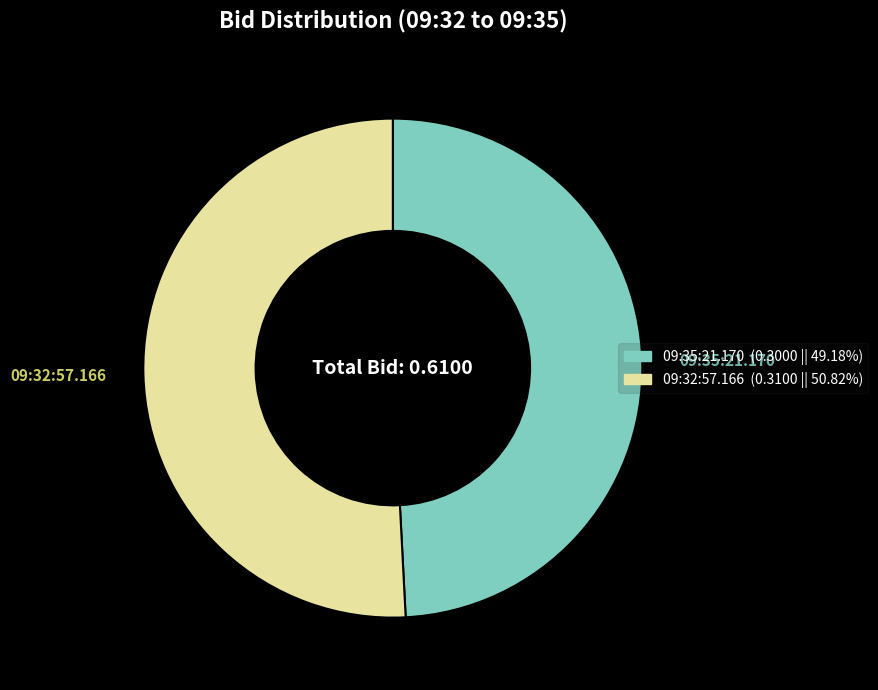

Which category has the smallest portion of the pie?

09:35:21.170